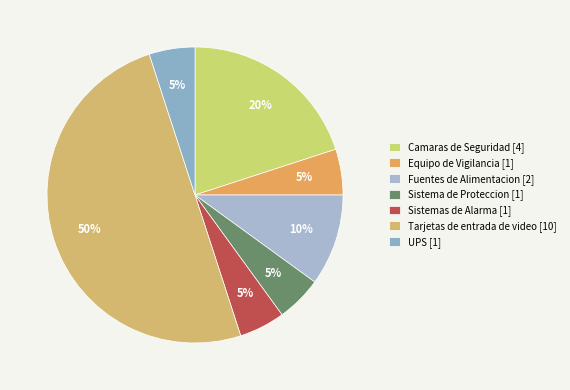

Is it true that Tarjetas de entrada de video is 50% of the pie?

True